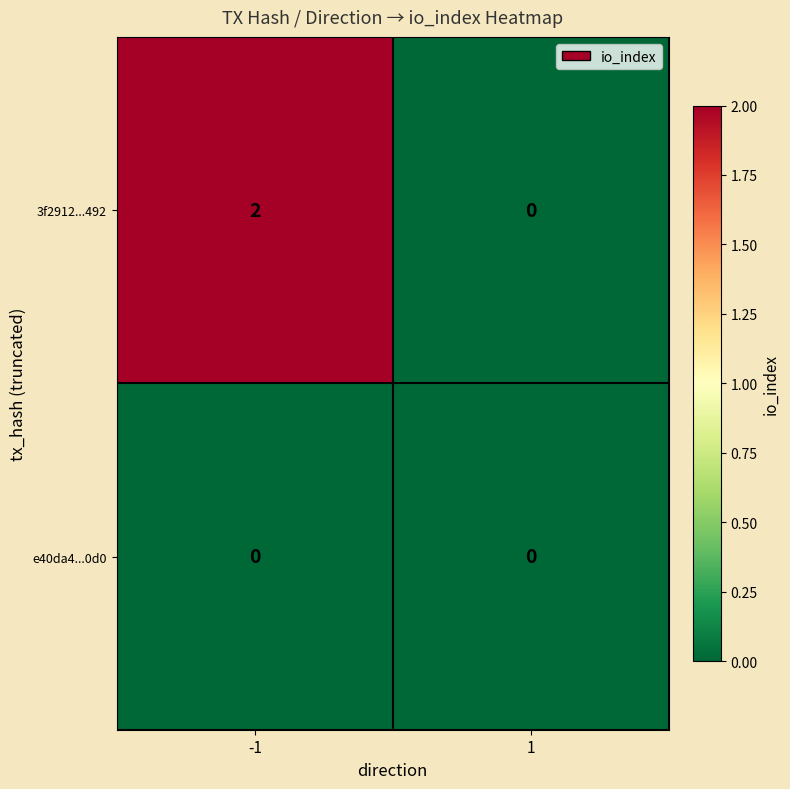

Is it true that 3f2912...492 equals 2 at -1?

True